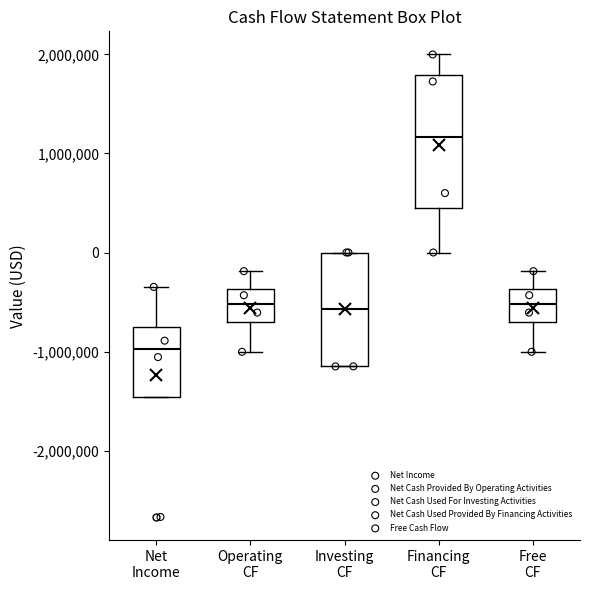

Where is the upper edge of the box for Operating CF on the y-axis? The values are not printed on the chart, so give them approximately, as read against the axis.

-400000